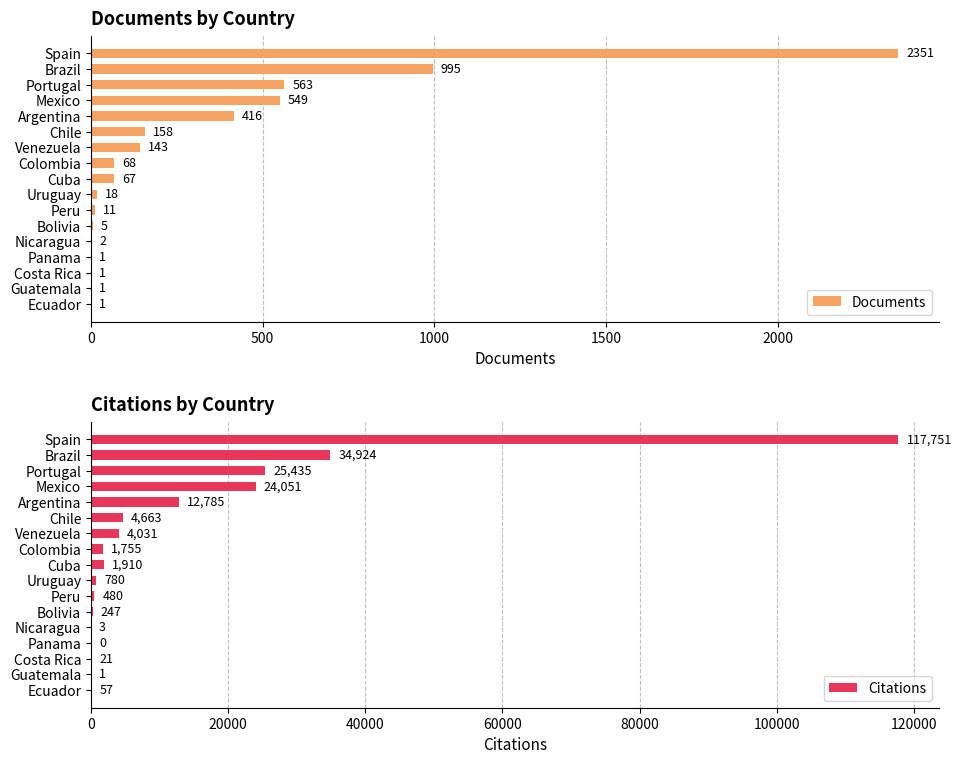

What is the approximate value of Documents at Chile?

158